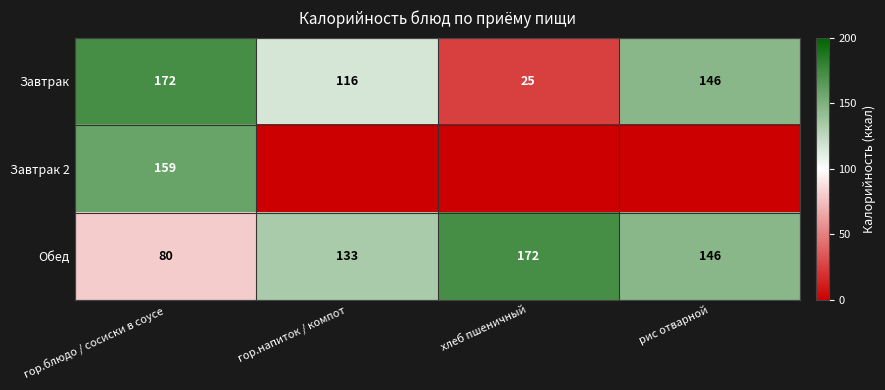

How many data points in Обед are less than 146?

2